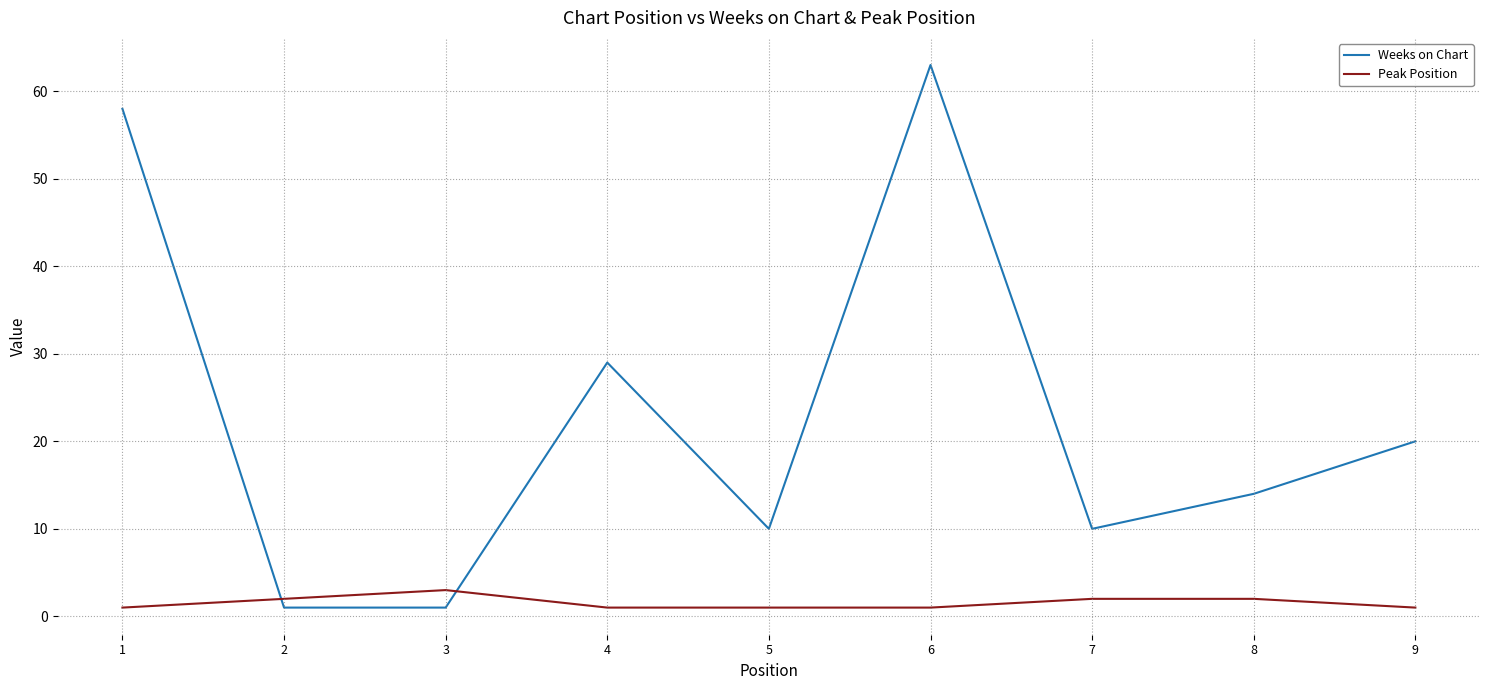

What is the sum of the Weeks on Chart values at 9 and 1?

78